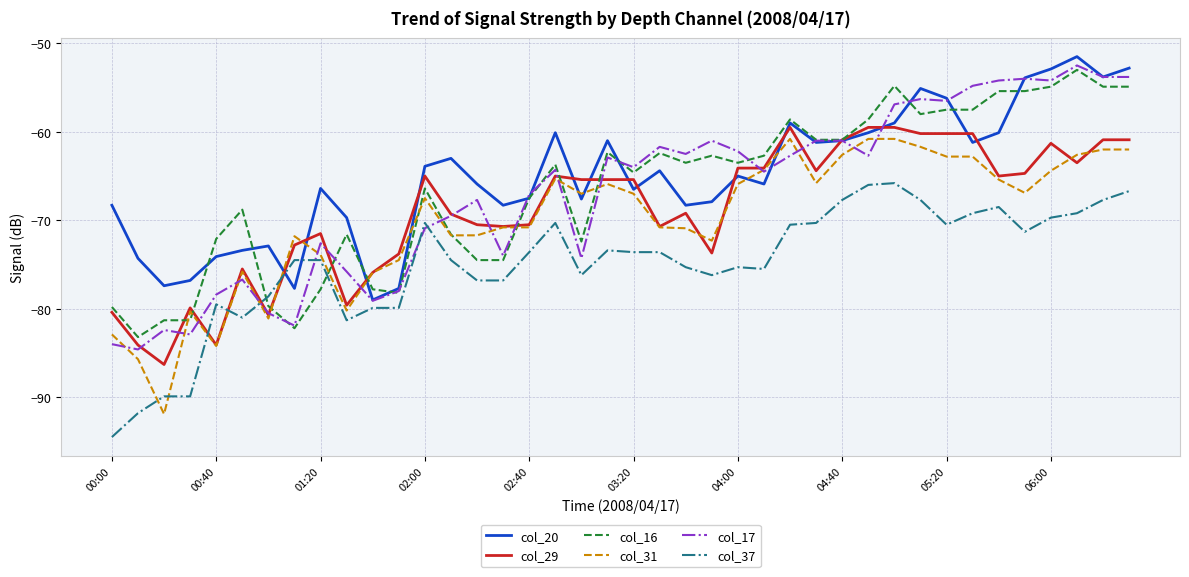

After their last crossing, which series has the higher values: col_37 or col_16?

col_16